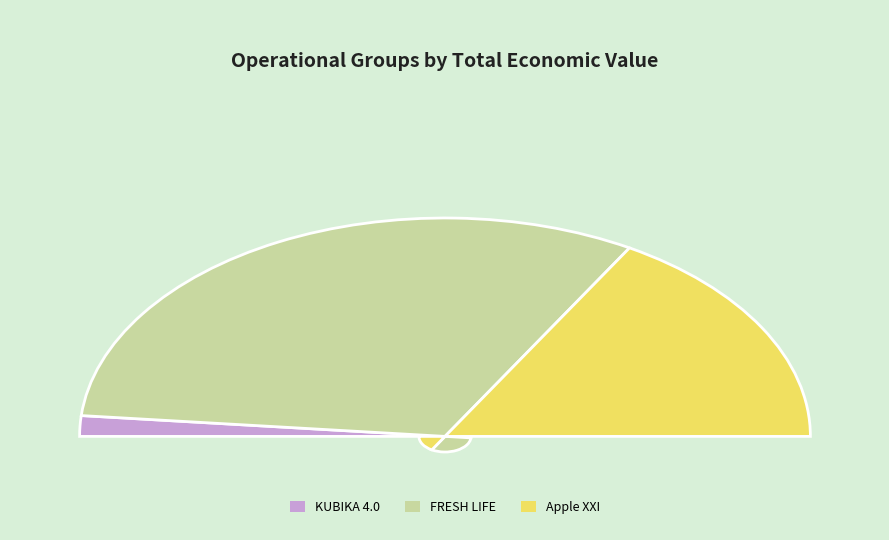

Combined, do KUBIKA 4.0 and Apple XXI account for over 50%?

No